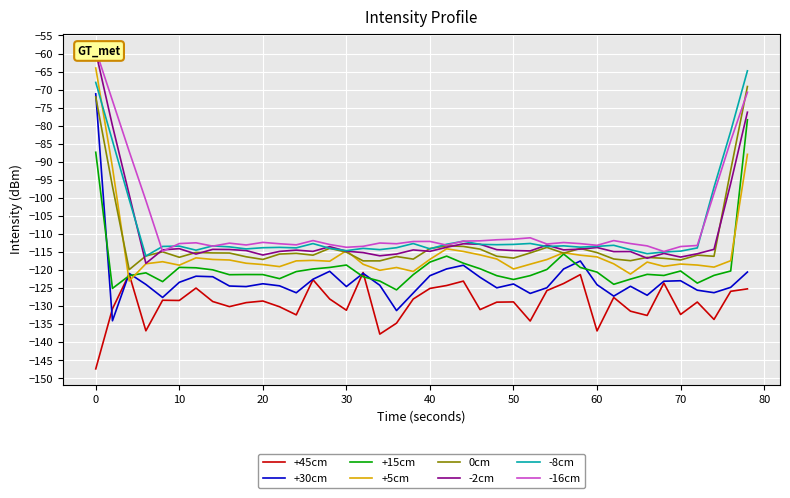

The +30cm series shows -218.9 at 50. True or false?

False